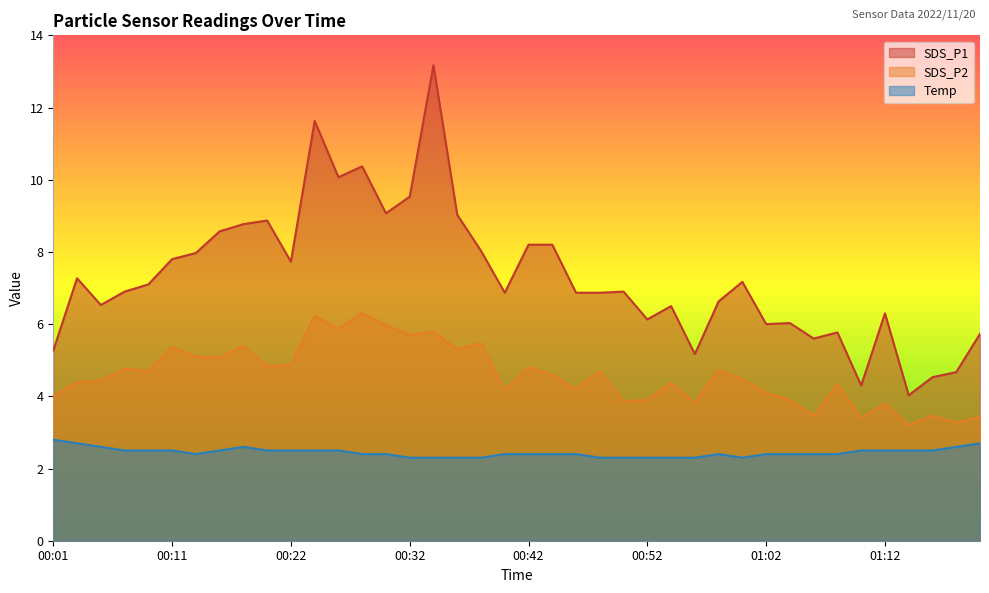

How many categories are shown in the chart?

40